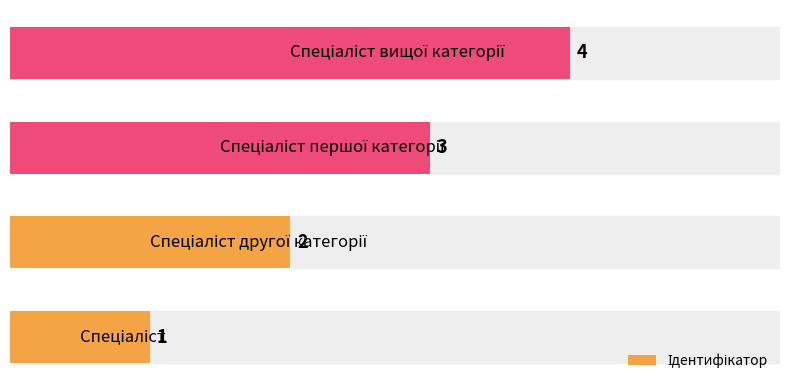

What is the difference between the maximum and minimum values?

3